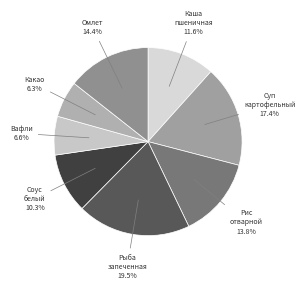

Count the number of slices in the pie.

8